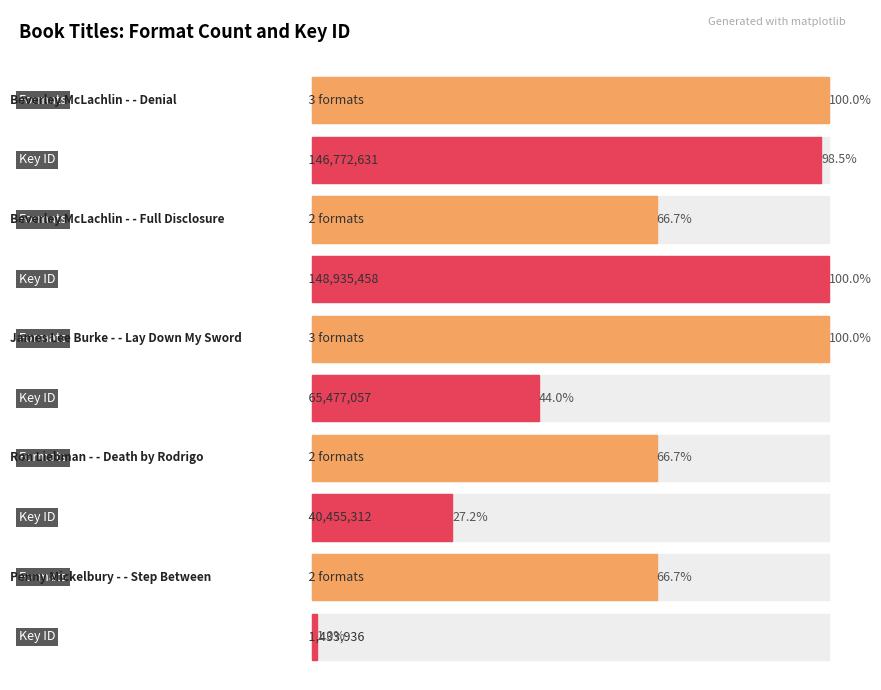

List the labels in order of value, largest first.

Beverley McLachlin - Denial, James Lee Burke - Lay Down My Sword, Beverley McLachlin - Full Disclosure, Ron Liebman - Death by Rodrigo, Penny Mickelbury - Step Between